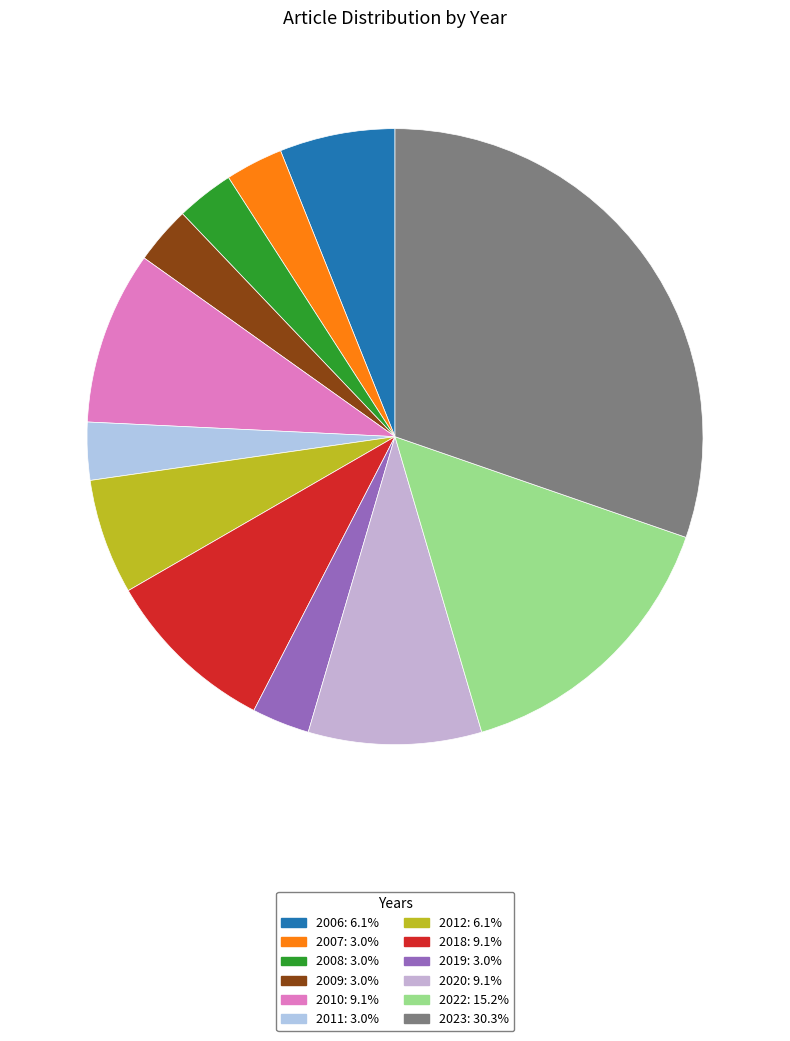

True or false: 2019 accounts for 1% of the total.

False